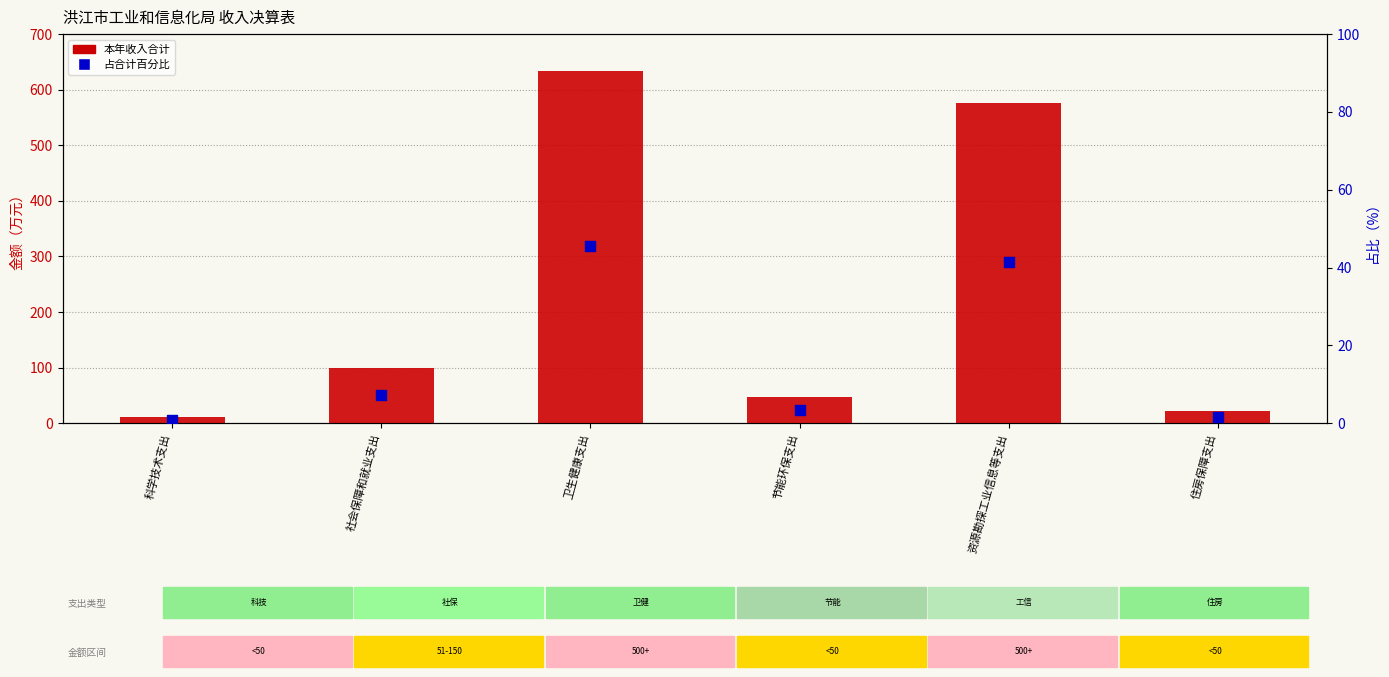

Which series contains the highest Y value?

本年收入合计